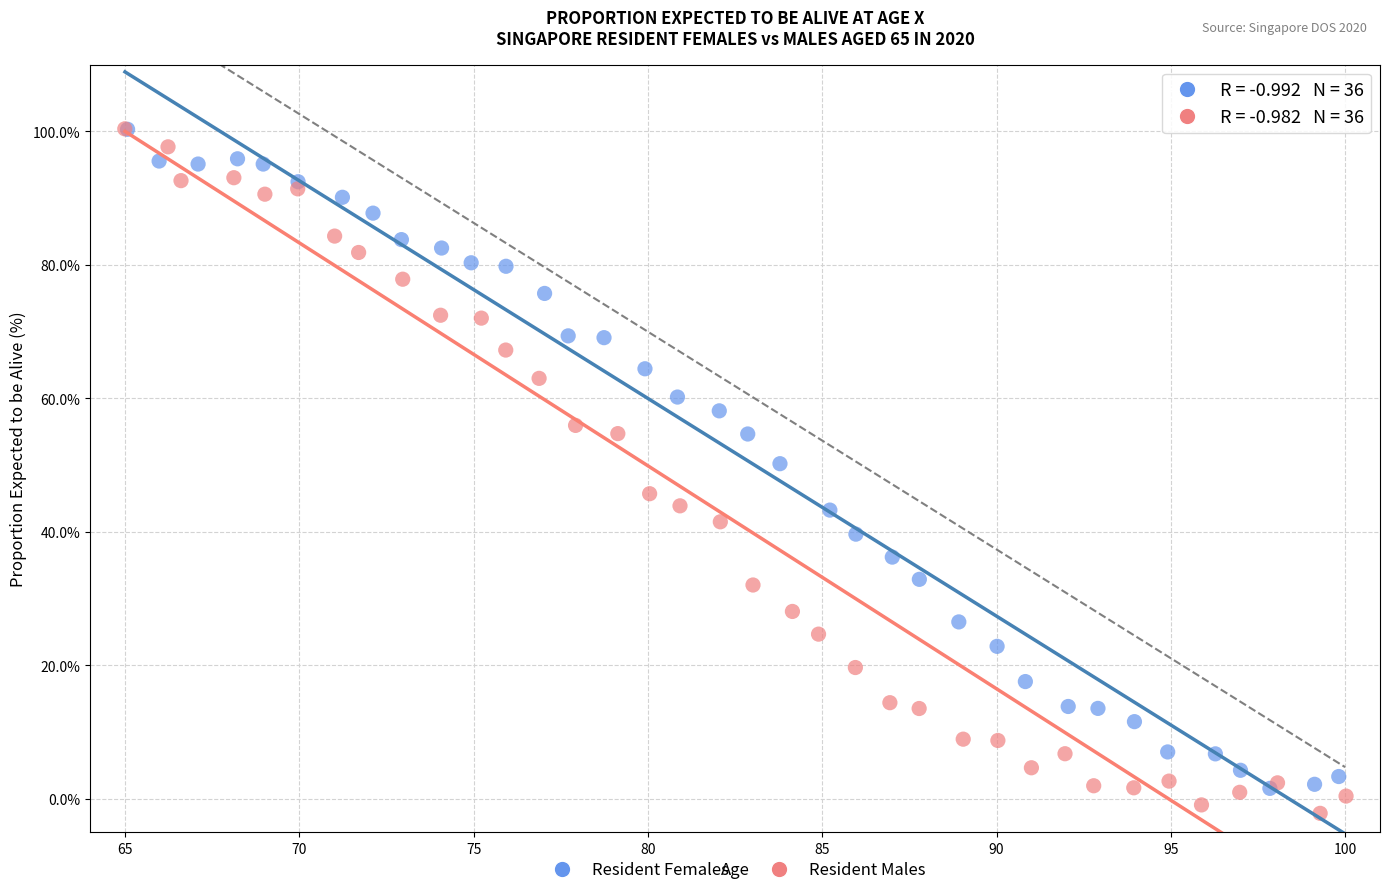

Which series has the widest spread of Y values?

Resident Males